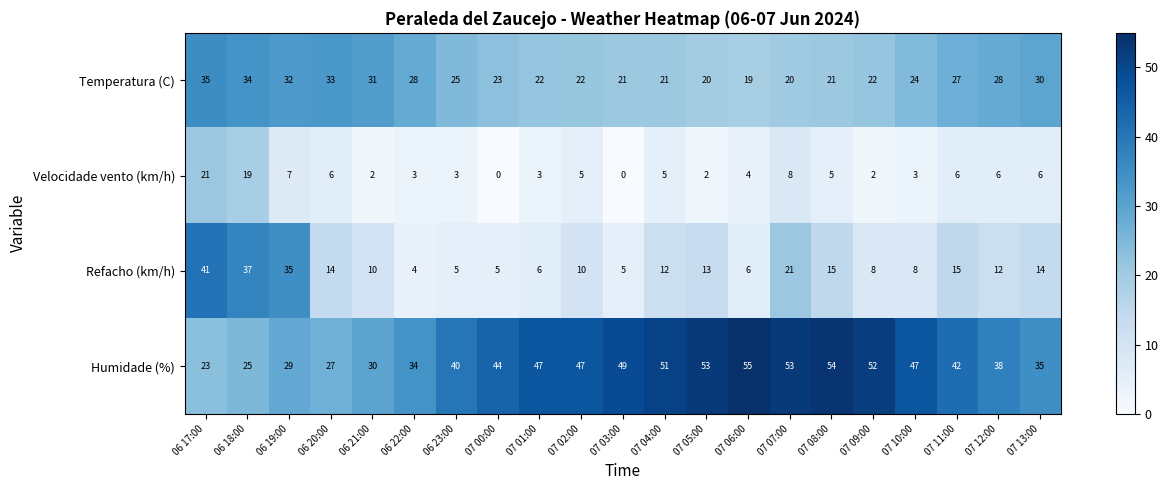

Rank the series at 07 11:00 from highest to lowest value.

Humidade (%), Temperatura (C), Refacho (km/h), Velocidade vento (km/h)